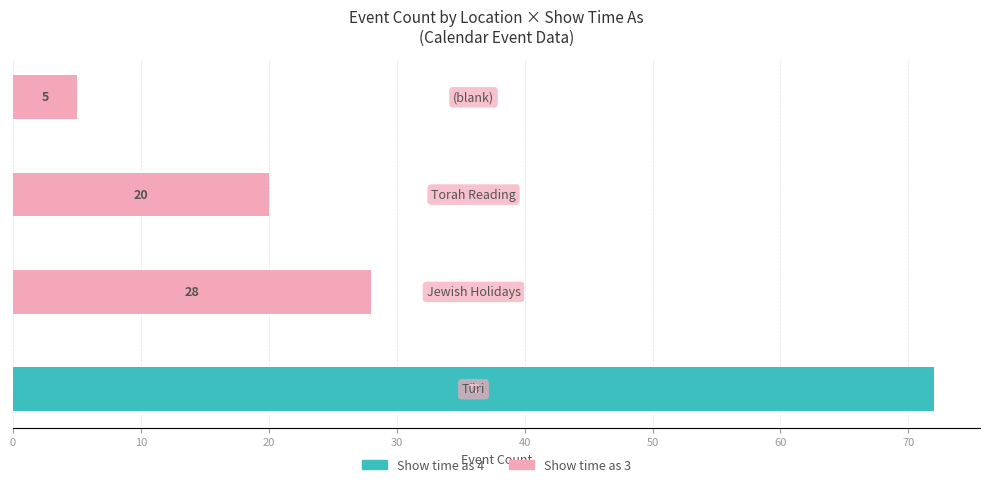

At how many categories does at least one series exceed 33?

1